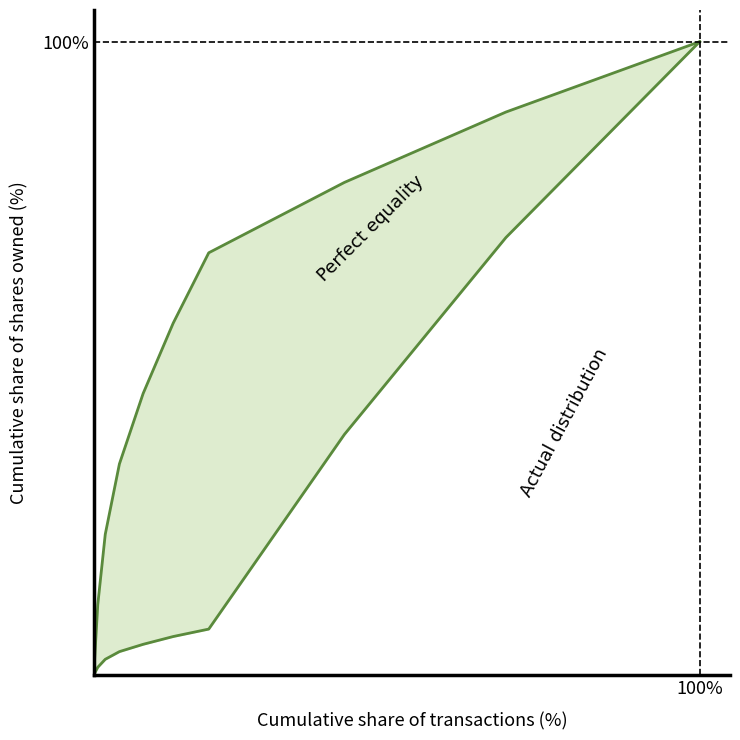

True or false: Actual distribution and Perfect equality intersect in this chart.

False